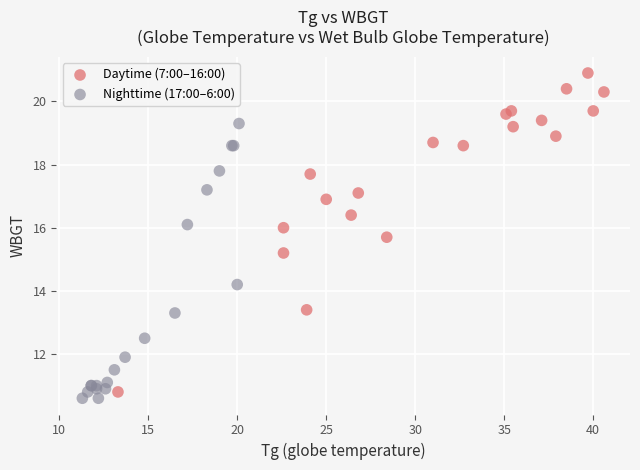

Which series reaches the minimum Y coordinate?

Nighttime (17:00–6:00)